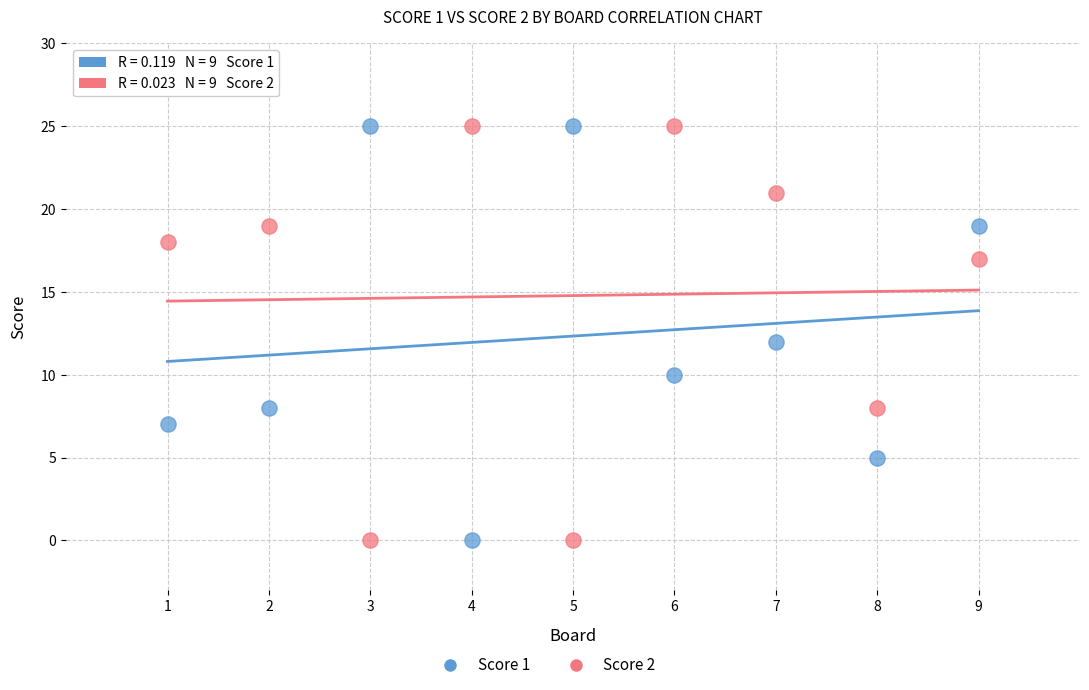

What is the X range (max minus min) for the scatter plot?

8